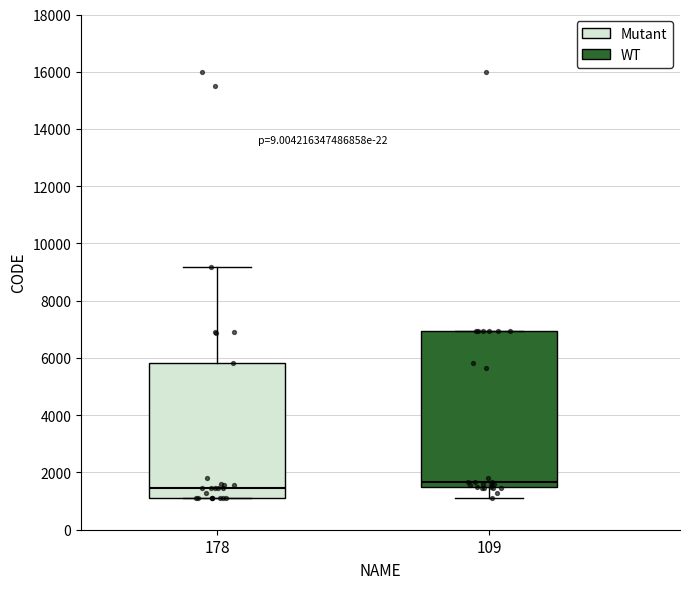

Reading left to right, transcribe this box plot: for each box, give where its median line is, the range the box spans, and where its two whiskers end, as read against the y-axis. The values are not printed on the chart, so give them approximately, as read against the axis.

178: median 1400, box 1200 to 5800, whiskers 1200 to 9200
109: median 1600 (just above the box's lower edge), box 1600 to 7000, whiskers 1200 to 7000